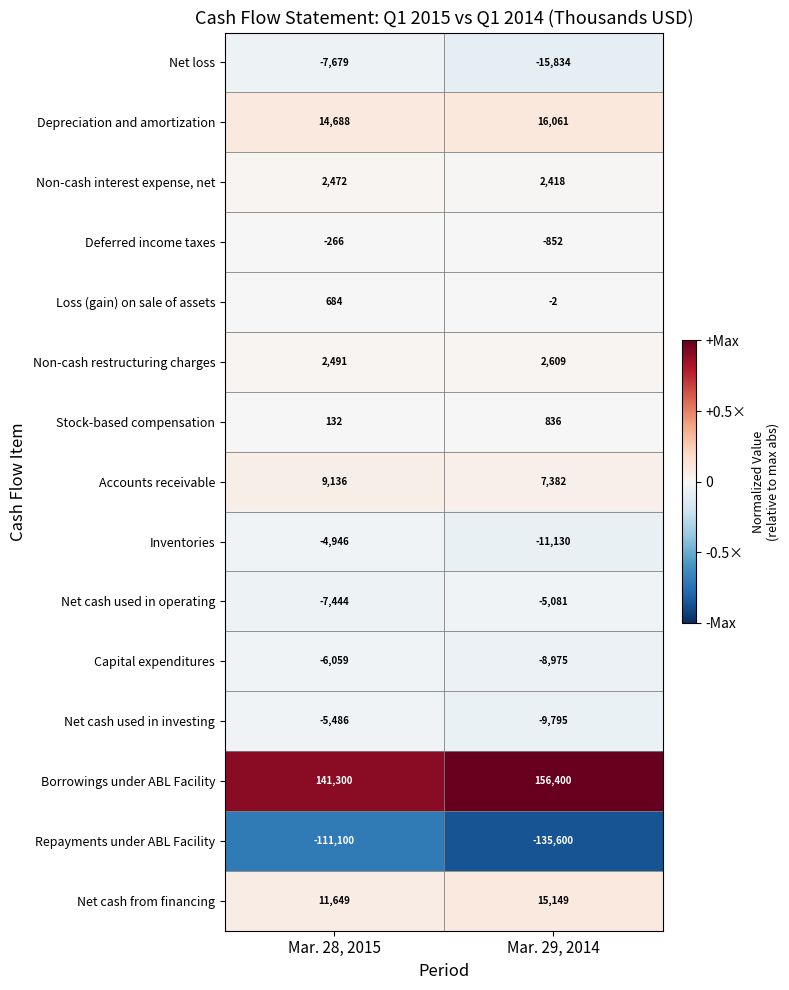

Rank the series by their maximum value, from highest to lowest.

Borrowings under ABL Facility, Depreciation and amortization, Net cash from financing, Accounts receivable, Non-cash restructuring charges, Non-cash interest expense, net, Stock-based compensation, Loss (gain) on sale of assets, Deferred income taxes, Inventories, Net cash used in operating, Net cash used in investing, Capital expenditures, Net loss, Repayments under ABL Facility